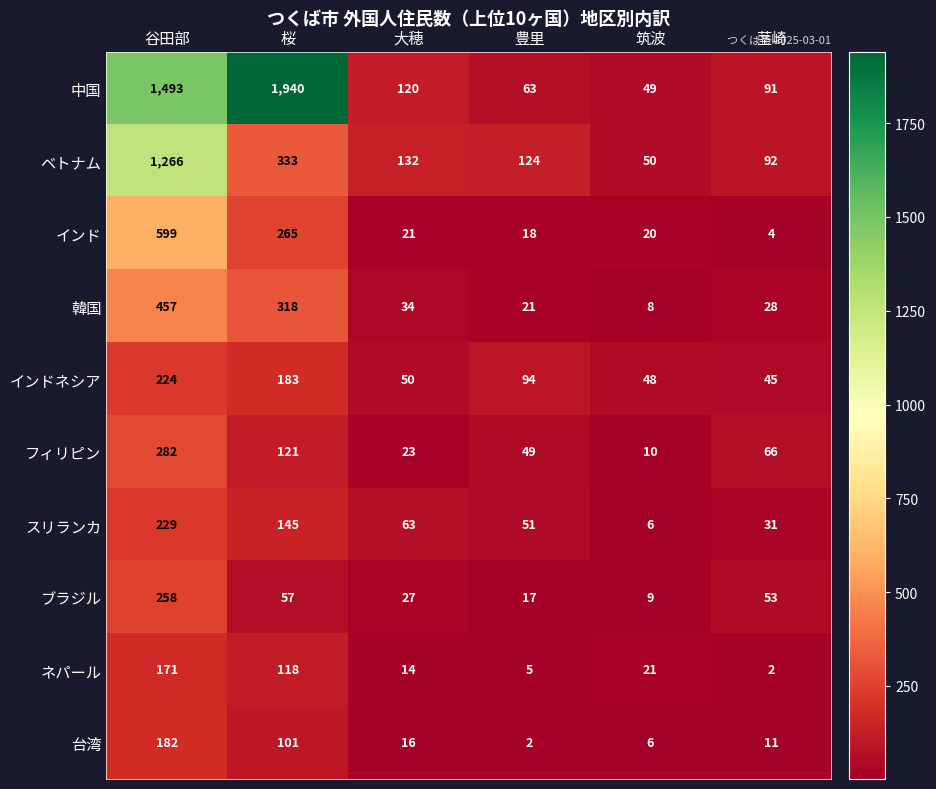

How many data points in 台湾 are less than 16?

3